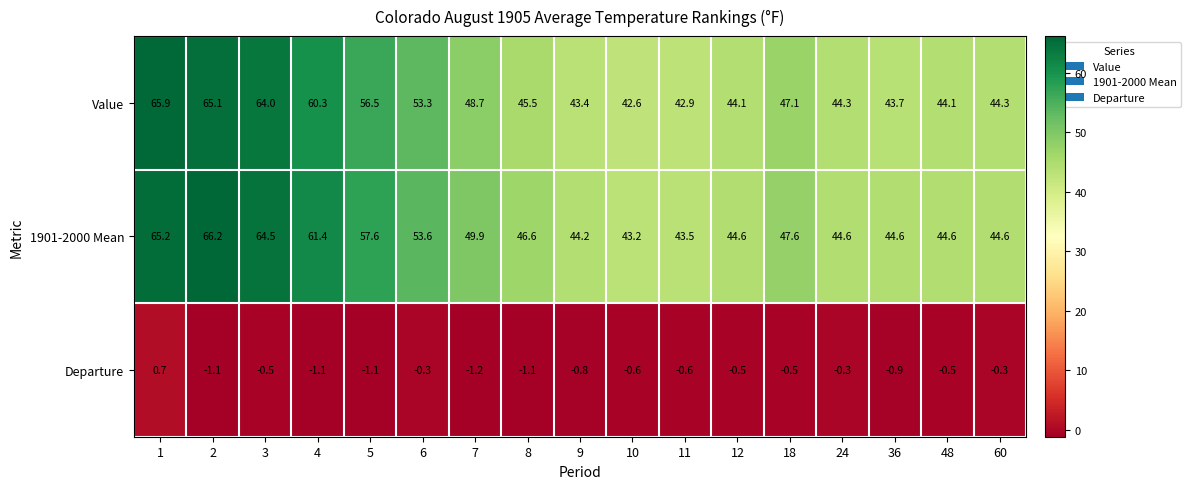

Which series changed the most between 9 and 60?

Value